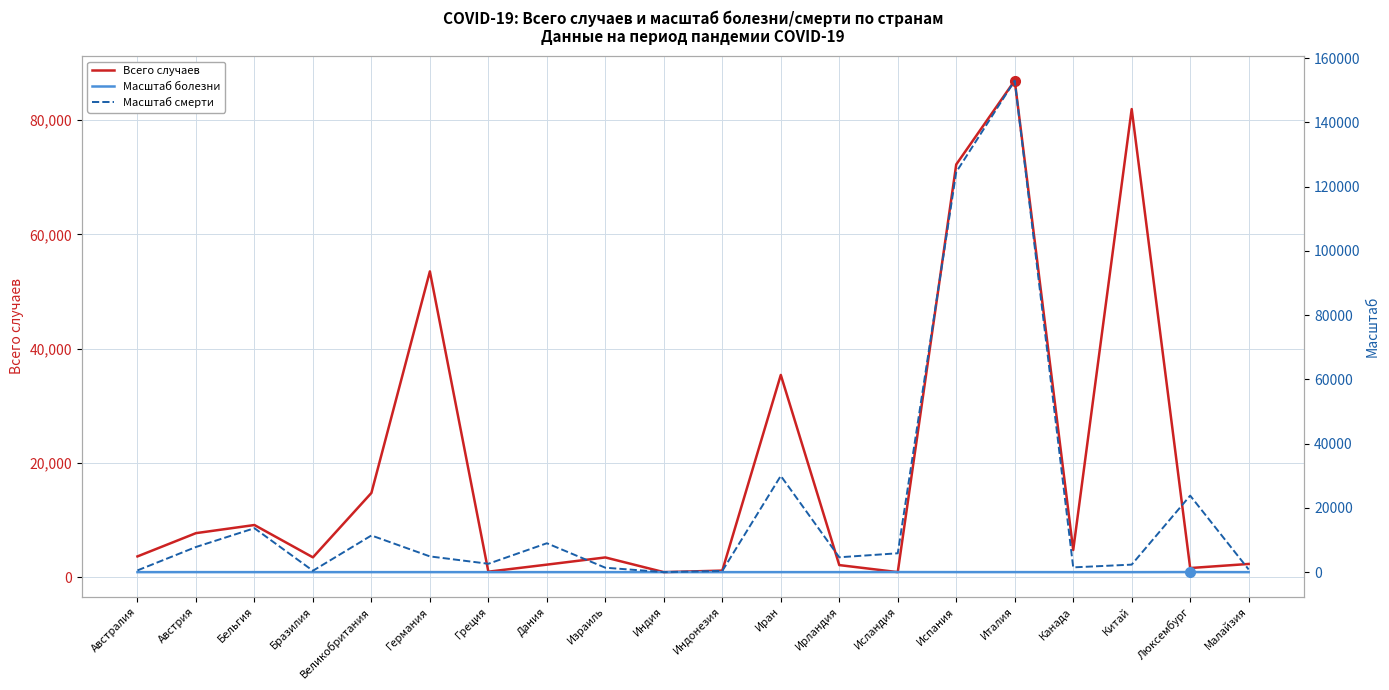

How many data points in Масштаб болезни are above 2?

12